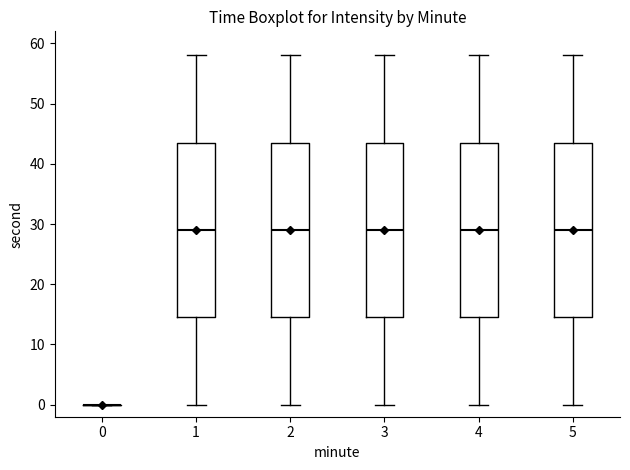

Reading left to right, transcribe this box plot: for each box, give where its median line is, the range the box spans, and where its two whiskers end, as read against the y-axis. The values are not printed on the chart, so give them approximately, as read against the axis.

0: box collapsed to a line at 0, whiskers 0 to 0
1: median 29, box 15 to 44, whiskers 0 to 58
2: median 29, box 15 to 44, whiskers 0 to 58
3: median 29, box 15 to 44, whiskers 0 to 58
4: median 29, box 15 to 44, whiskers 0 to 58
5: median 29, box 15 to 44, whiskers 0 to 58